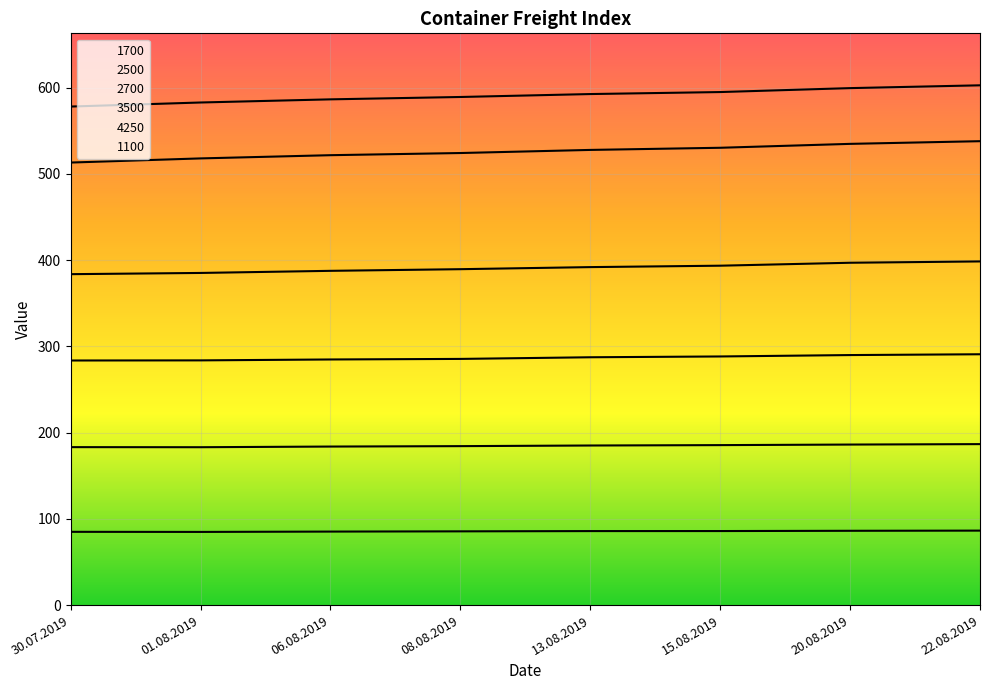

What is the highest value of the 1700 series?

86.4